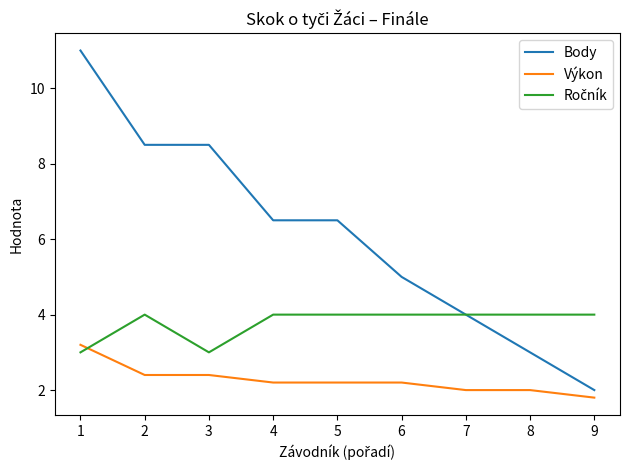

True or false: Výkon has a value of 2.0 at 8.

True